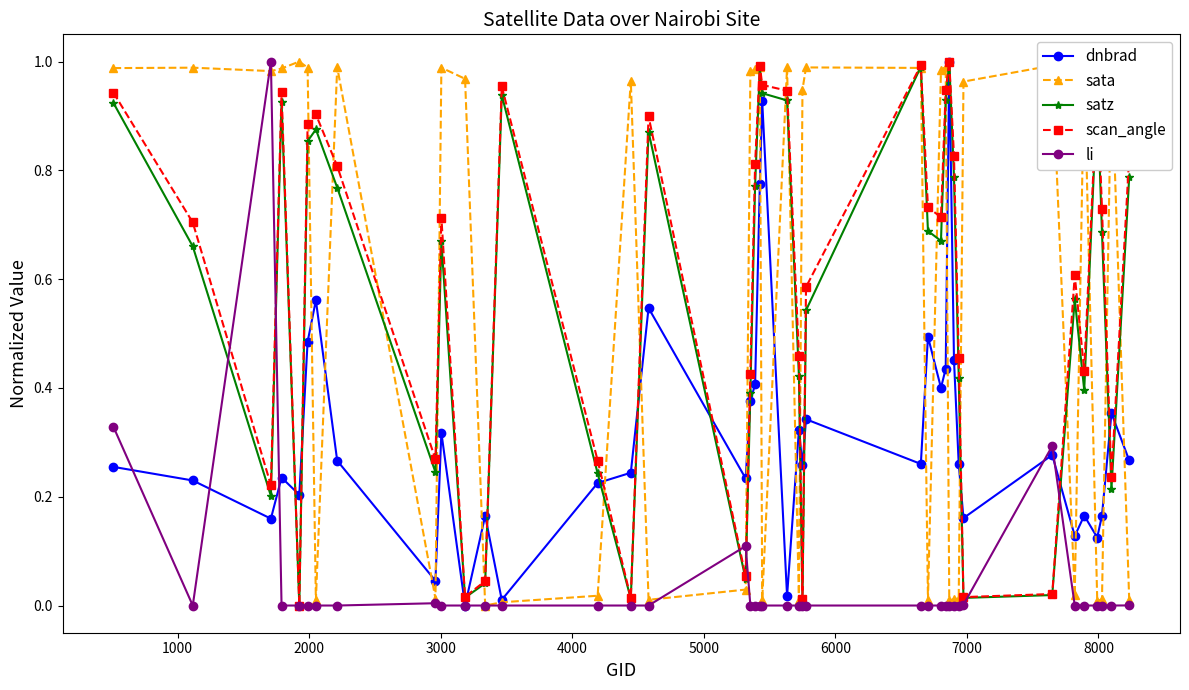

How many lines are shown in the chart?

5